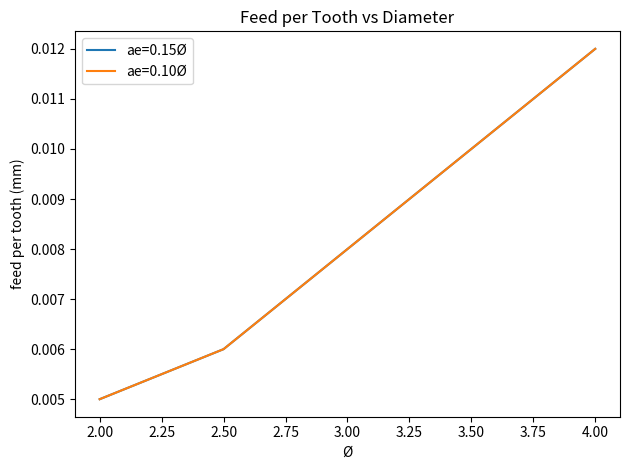

Reading left to right, transcribe all the data shown in this chart.

ae=0.15Ø: 2=0.0	2.5=0.0	3=0.0	4=0.0
ae=0.10Ø: 2=0.0	2.5=0.0	3=0.0	4=0.0